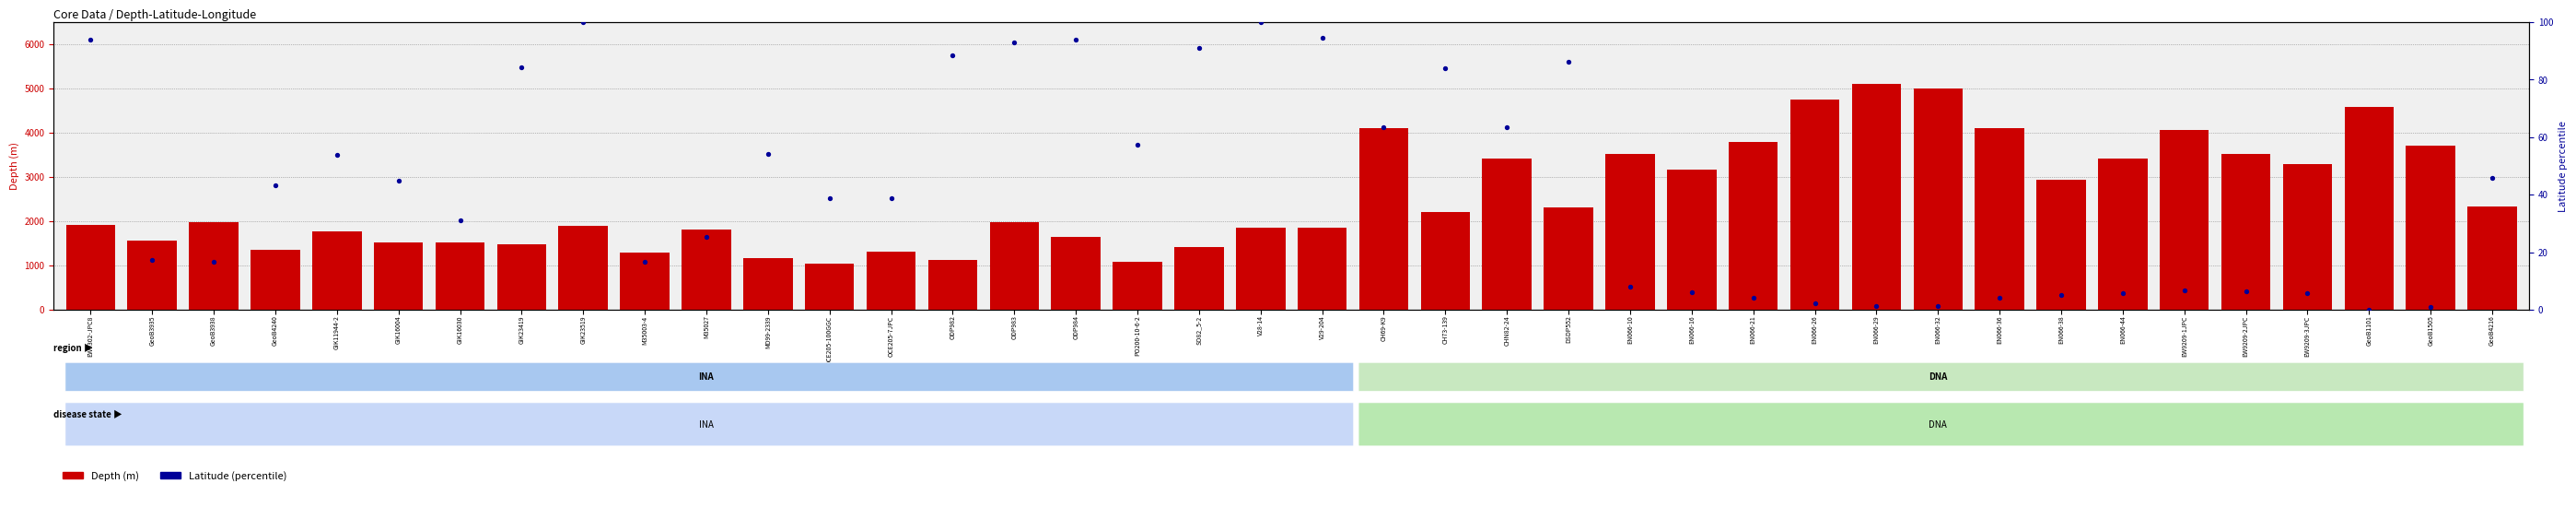

At how many categories does at least one series exceed 2030?

19